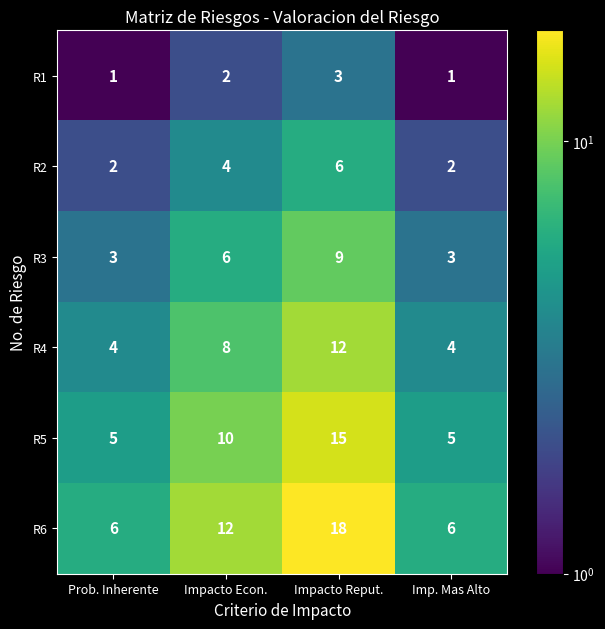

What is the sum of all R6 values?

42